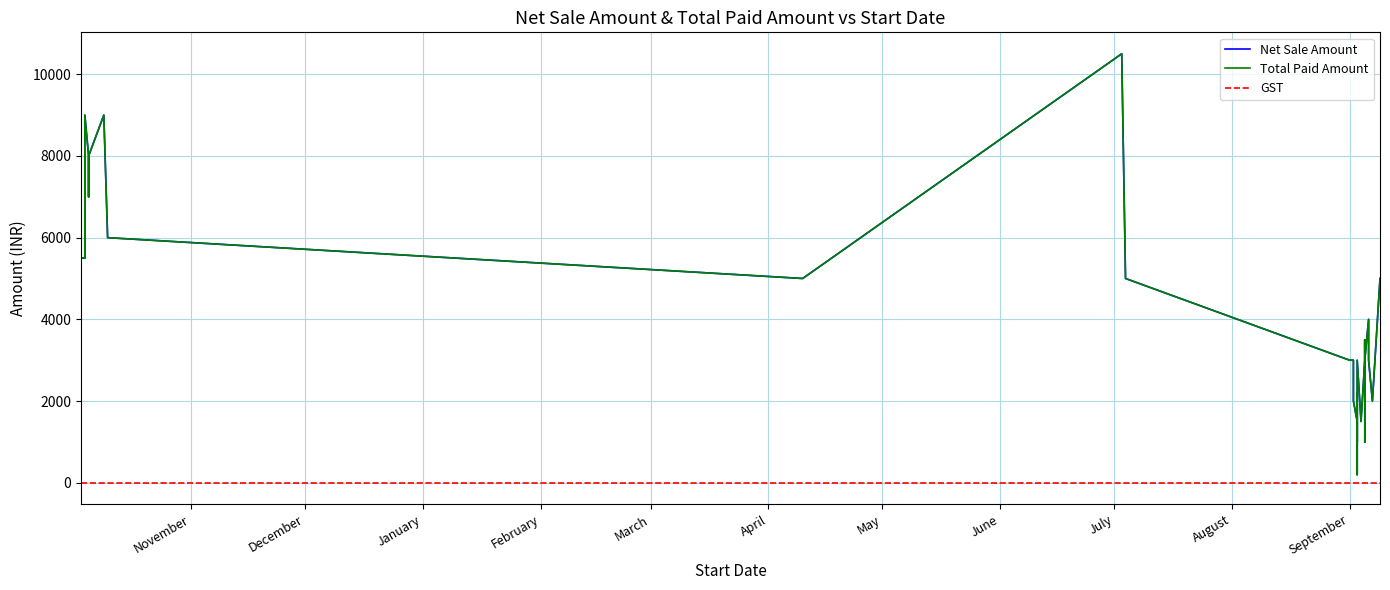

List the series in order of their peak value, highest first.

Net Sale Amount, Total Paid Amount, GST